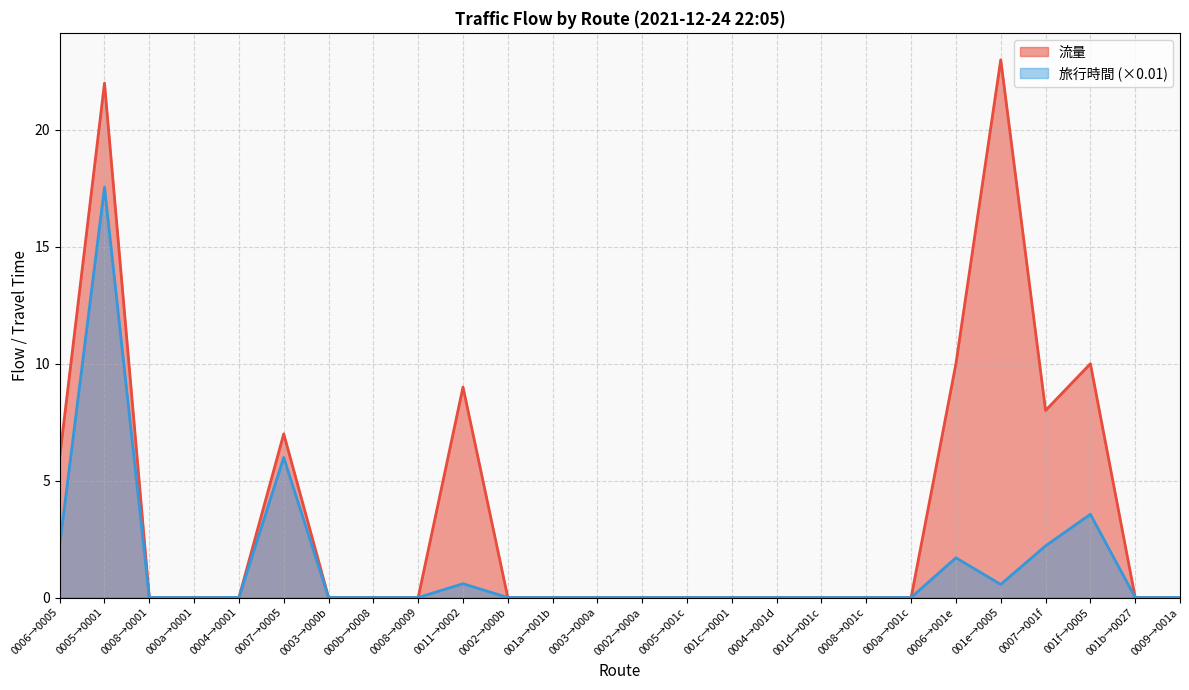

What is the highest value of the 旅行時間 series?

17.6